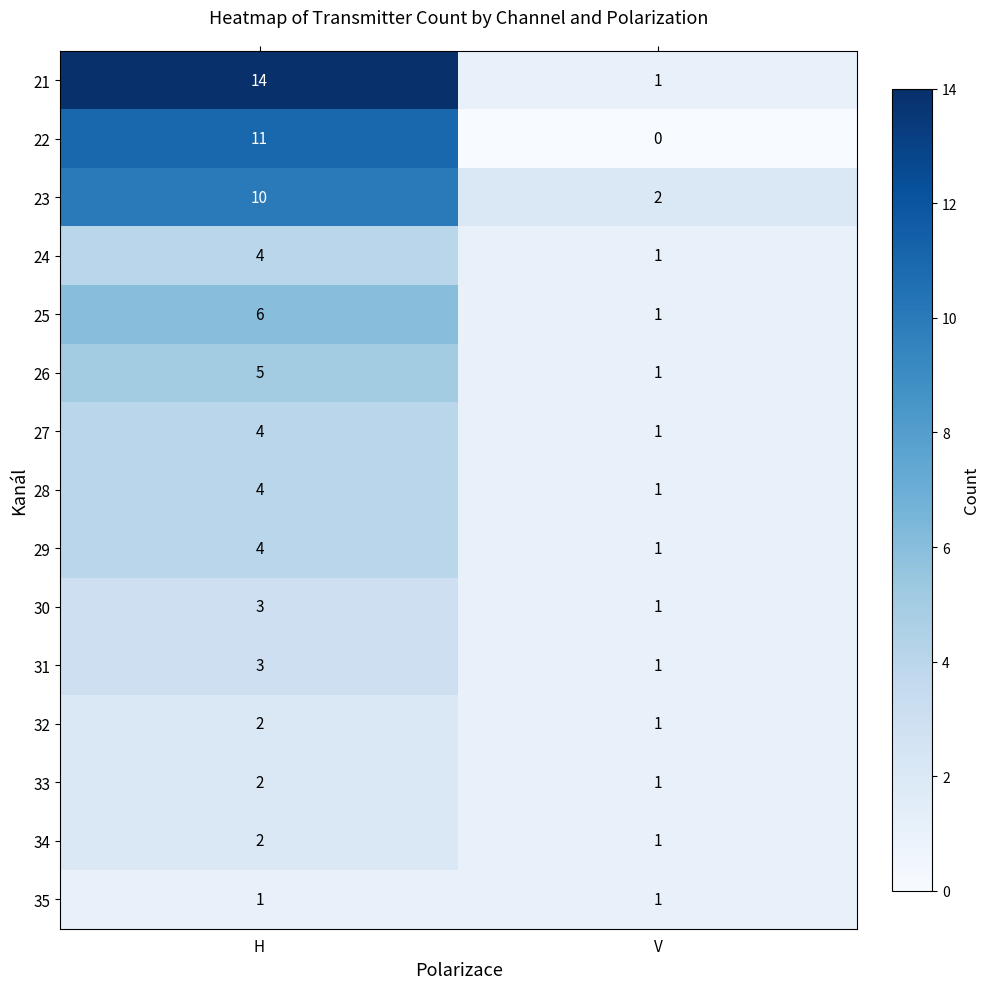

Count the number of data series in this chart.

15